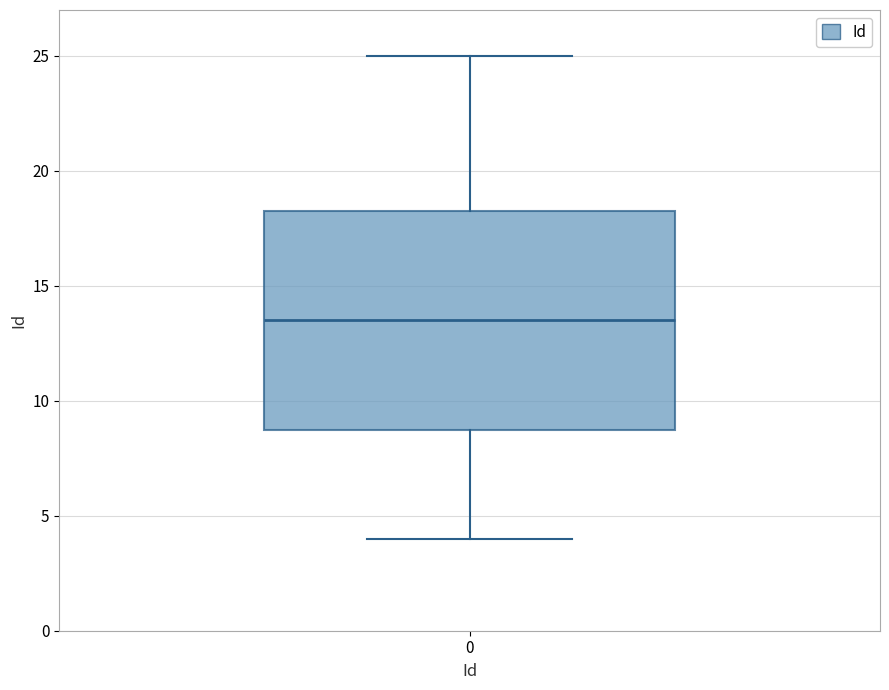

Where is the lower edge of the box at x = 0 on the y-axis? The values are not printed on the chart, so give them approximately, as read against the axis.

9.0